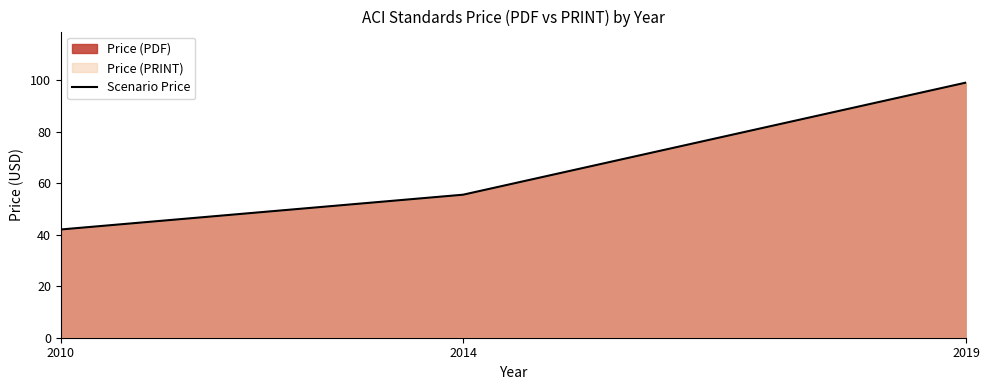

True or false: the data shows 99.0 at 2019.

True